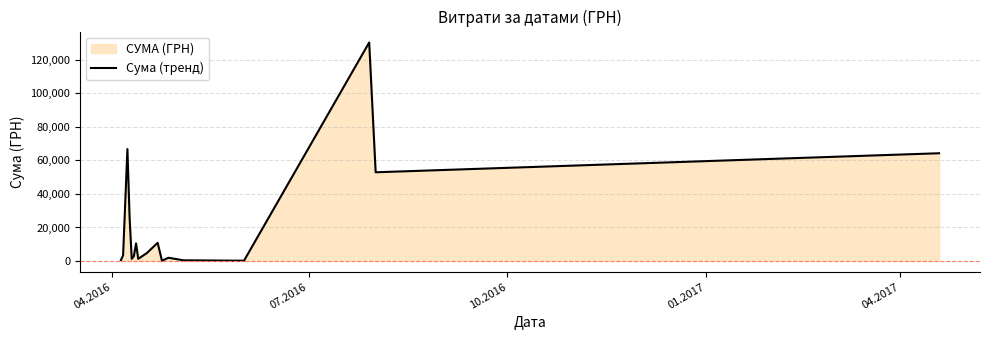

Reading right to left, list all the values displayed in this chart.

64293.0	52936.8	130379.7	176.0	420.0	1938.4	179.0	10854.2	4730.0	1303.1	10526.0	2924.6	1287.8	26223.8	66785.7	3387.1	502.6